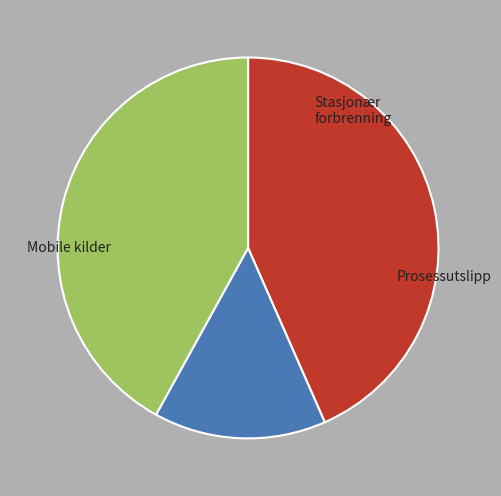

Is there any slice that represents more than half of the pie?

No